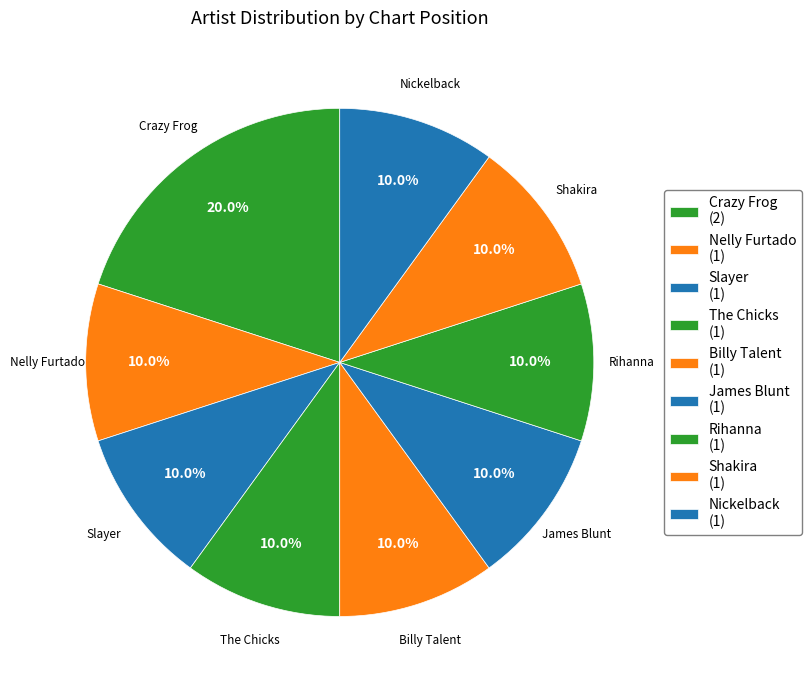

Which has a higher value, The Chicks or Slayer?

The Chicks